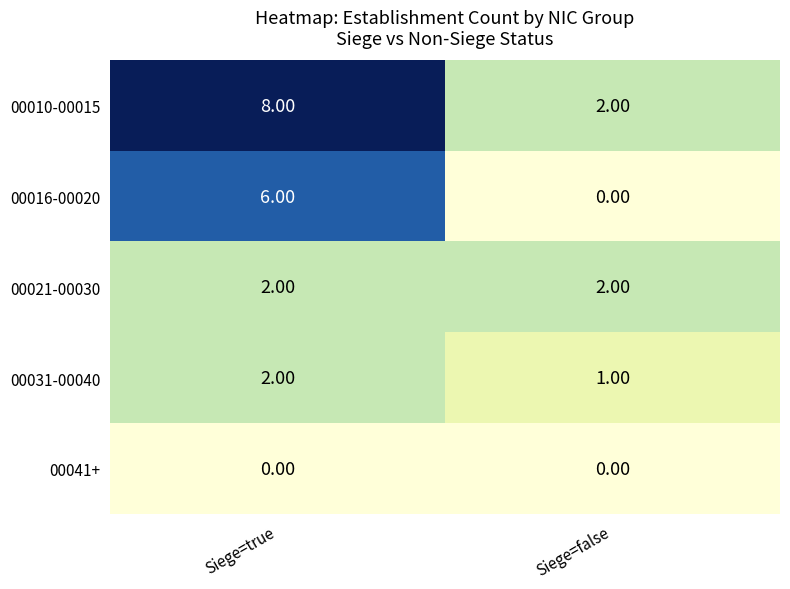

What is the sum of all 00010-00015 values?

10